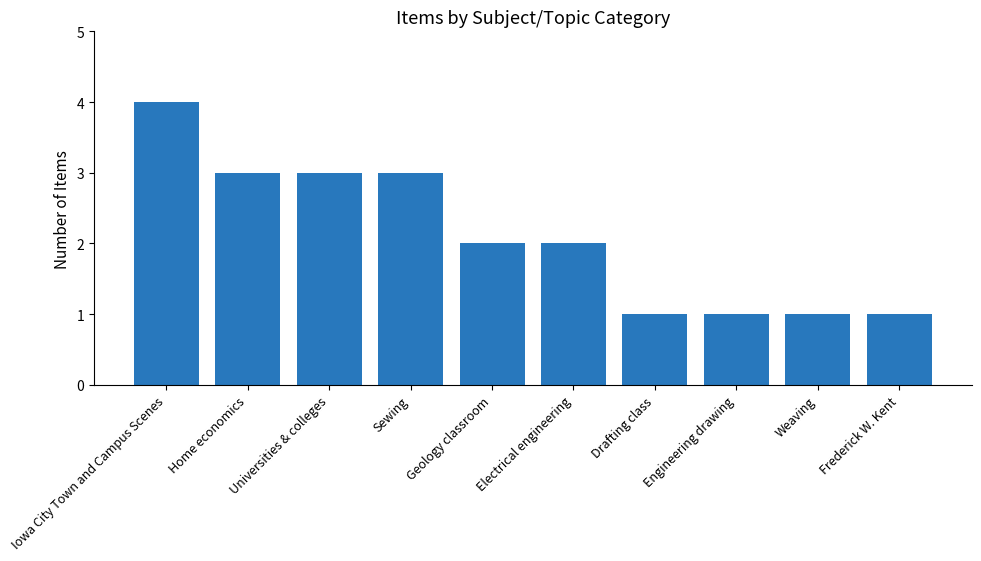

Does the chart contain stacked bars?

No